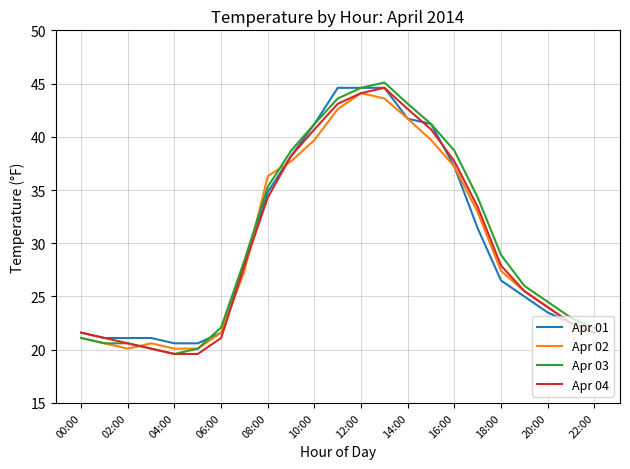

Which series has the widest spread of values?

Apr 03